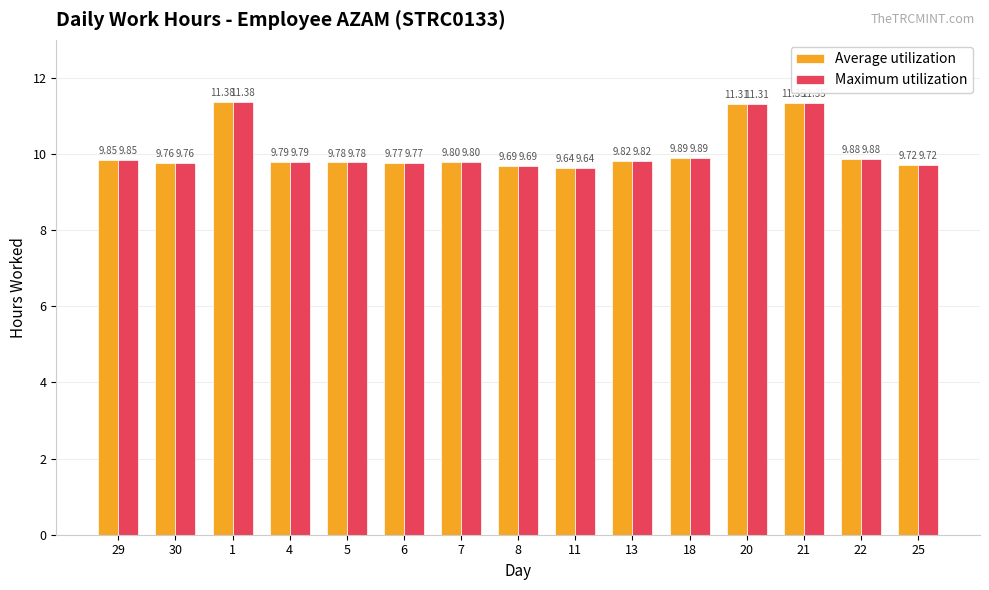

What is the value of the Maximum utilization bar at the 11th from the left?

9.9